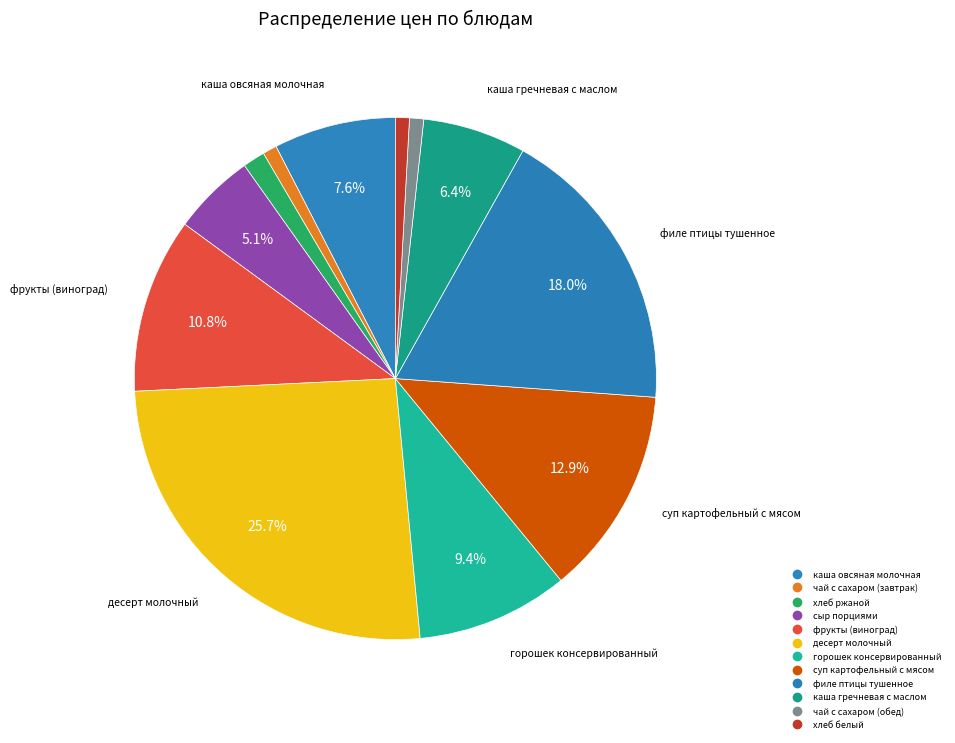

Which has a higher value, каша гречневая с маслом or фрукты (виноград)?

фрукты (виноград)